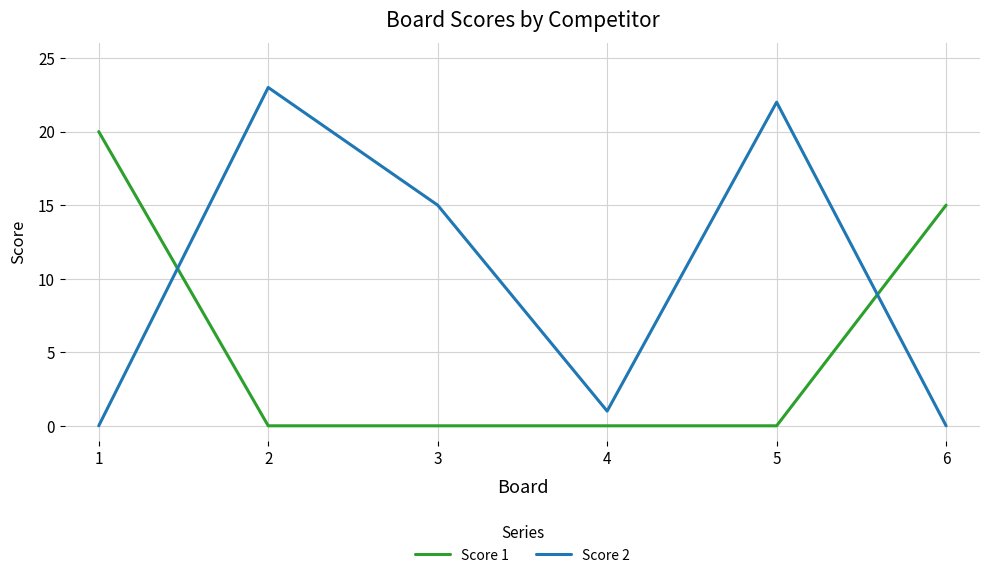

In Score 2, how many points are higher than both neighbors (excluding endpoints)?

2